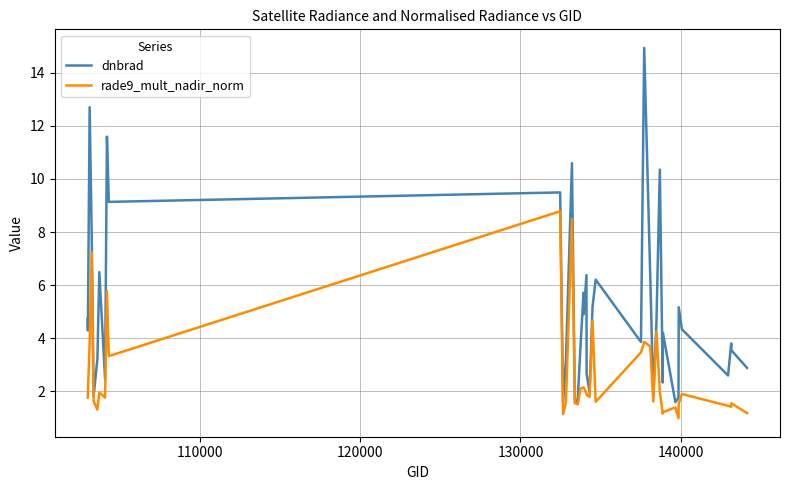

How many distinct data groups are displayed?

2